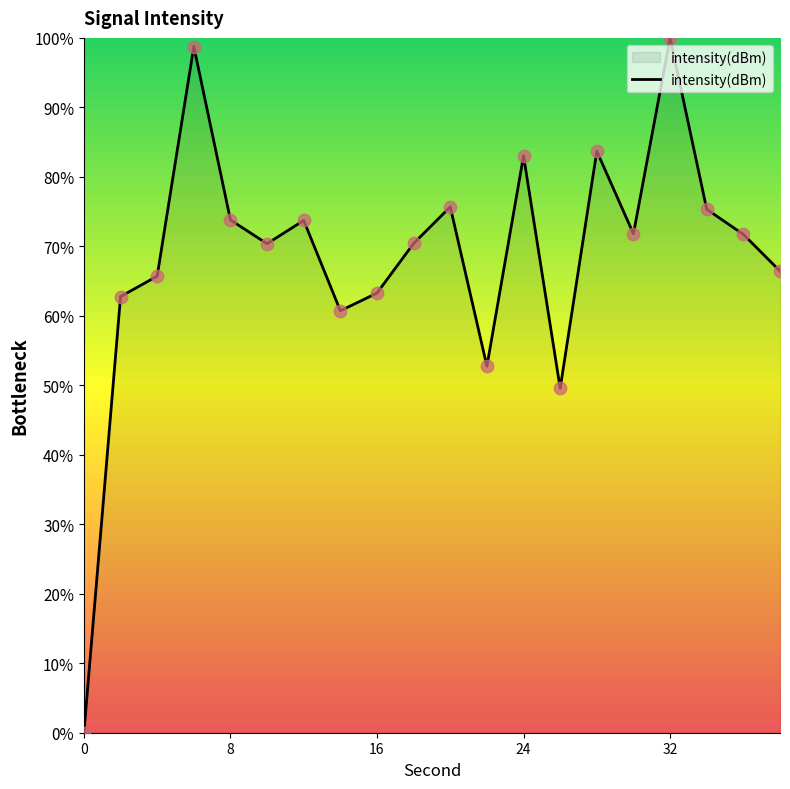

What is the maximum value shown in the chart?

100.0